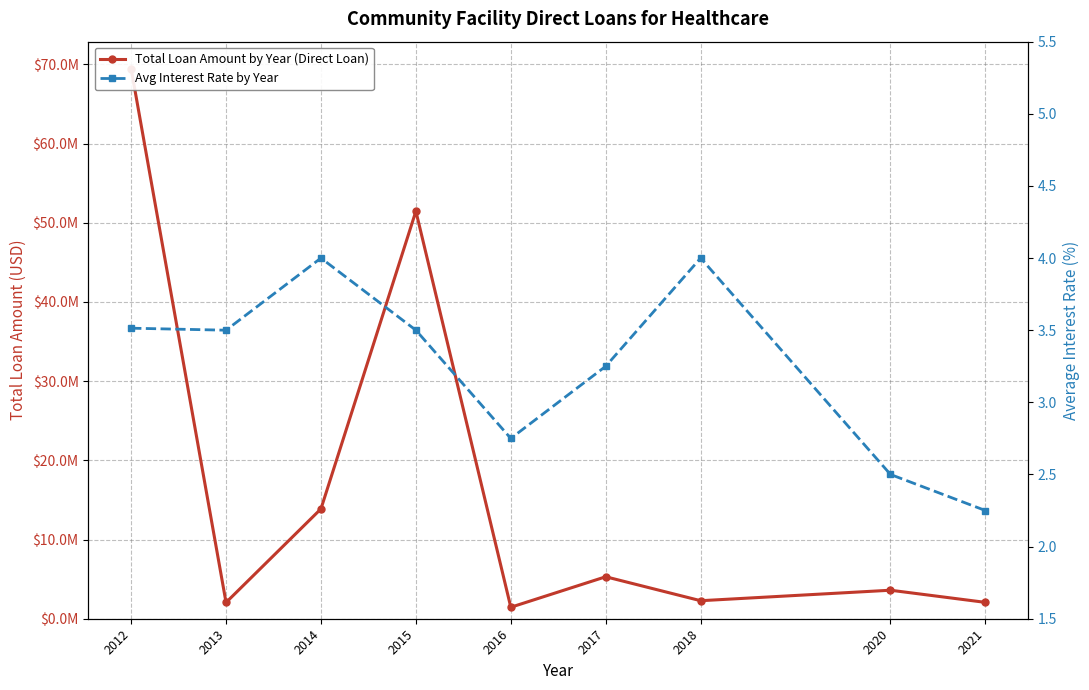

Where is the first local maximum for Avg Interest Rate by Year?

2014